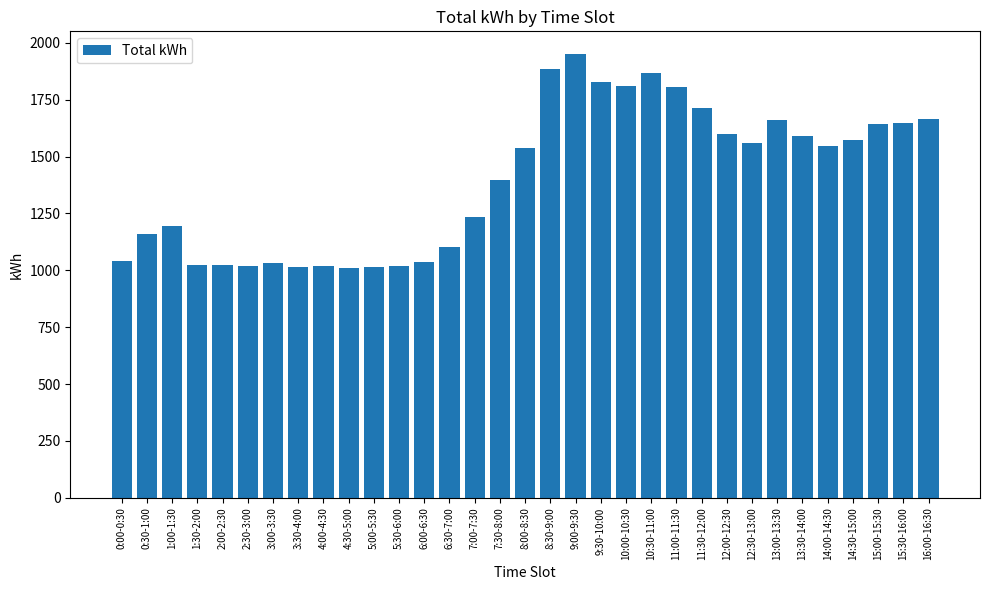

What is the greatest value displayed?

1953